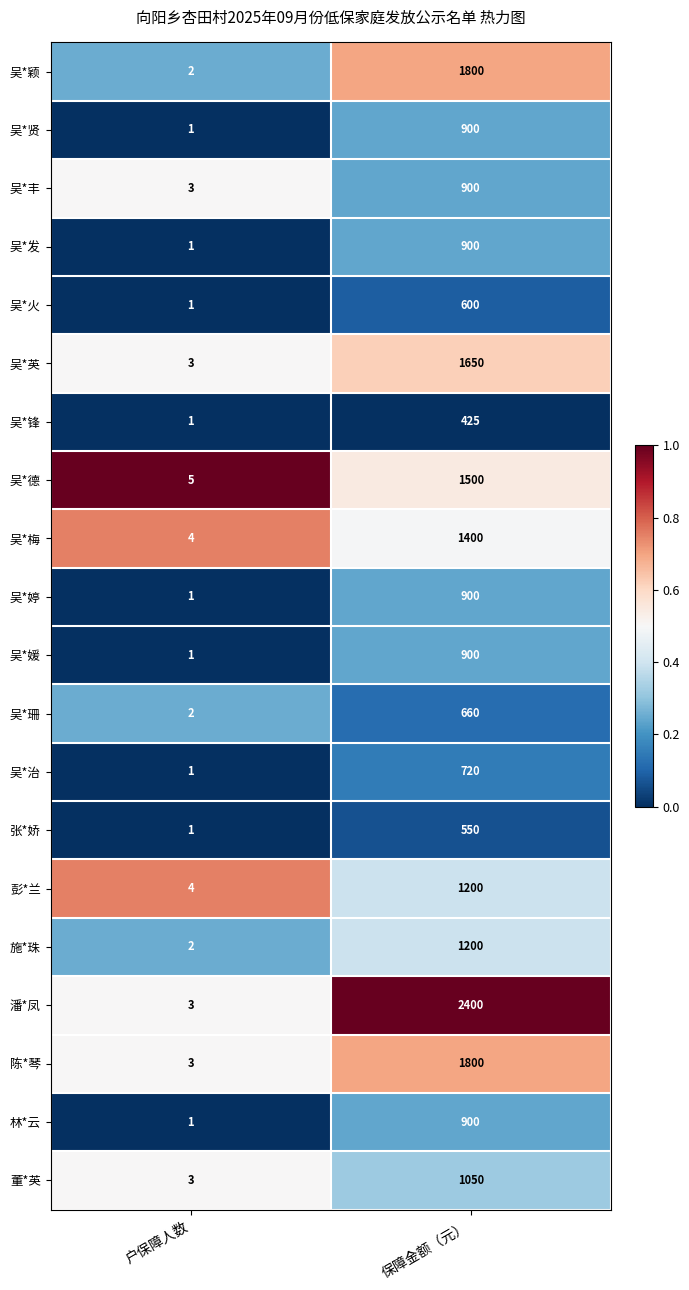

Which series has the largest total across all categories?

潘*凤